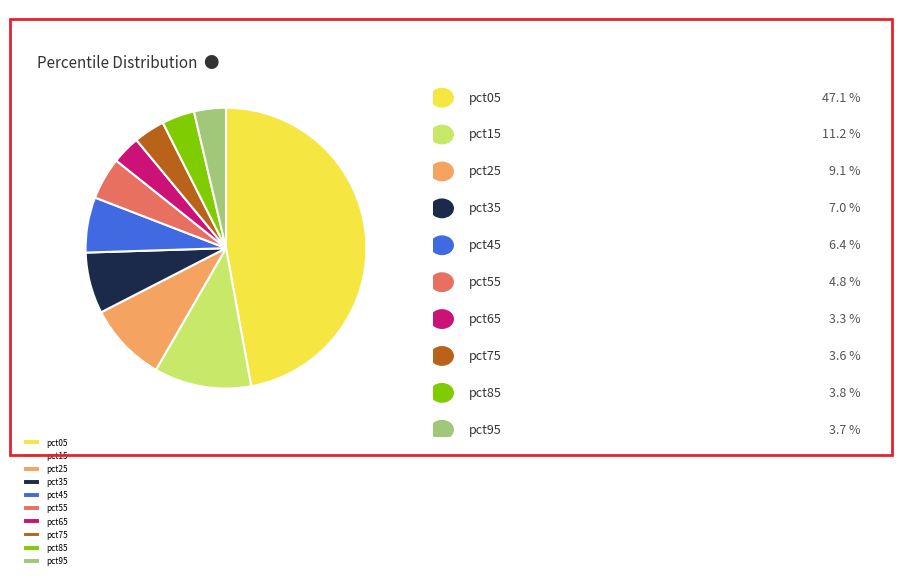

Do pct75 and pct15 together represent more than half of the pie?

No